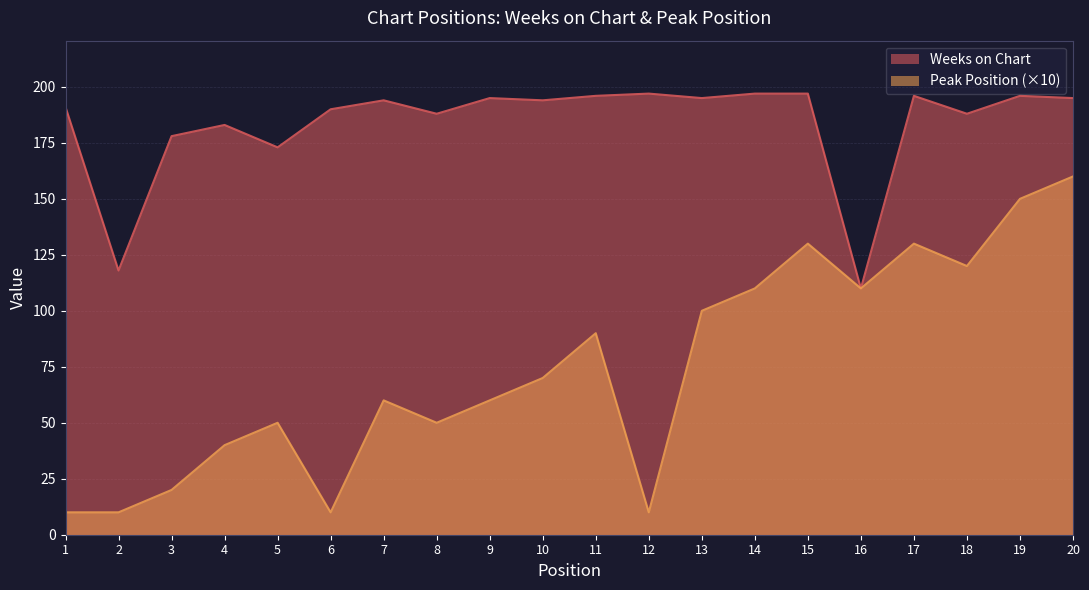

Reading left to right, what are all the values shown in this chart?

Weeks on Chart: 191	118	178	183	173	190	194	188	195	194	196	197	195	197	197	110	196	188	196	195
Peak Position: 10	10	20	40	50	10	60	50	60	70	90	10	100	110	130	110	130	120	150	160